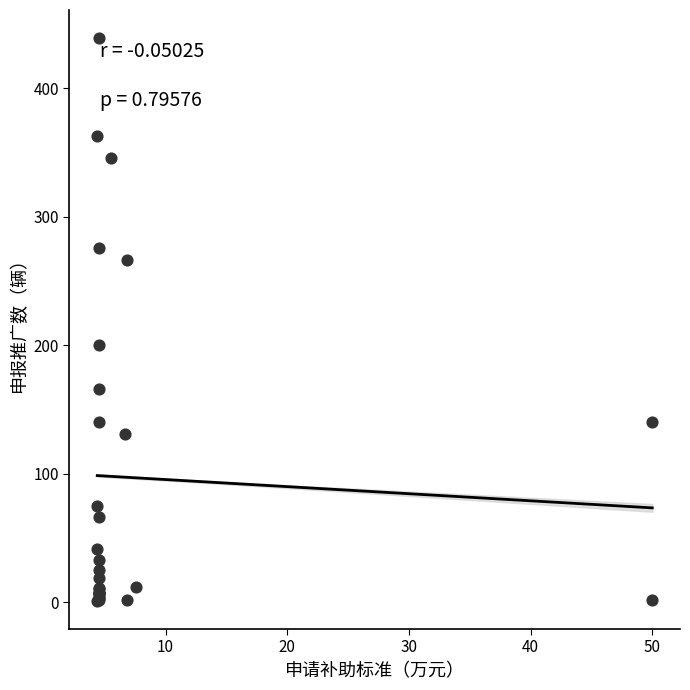

What Y value in the scatter plot is closest to 220?

200